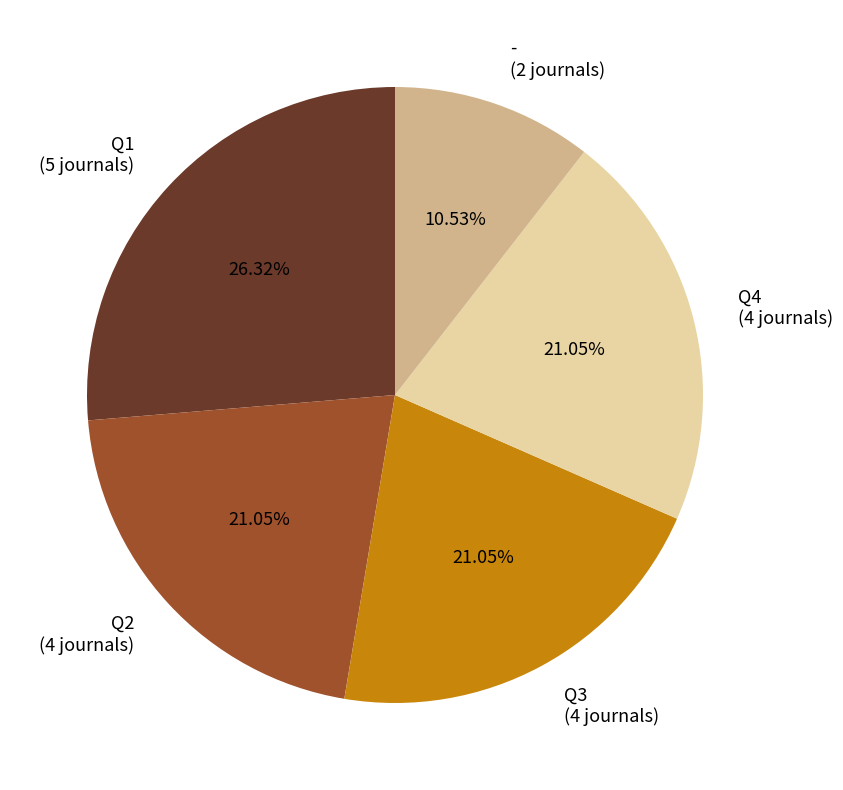

Combined, do - (2 journals) and Q3 (4 journals) account for over 50%?

No